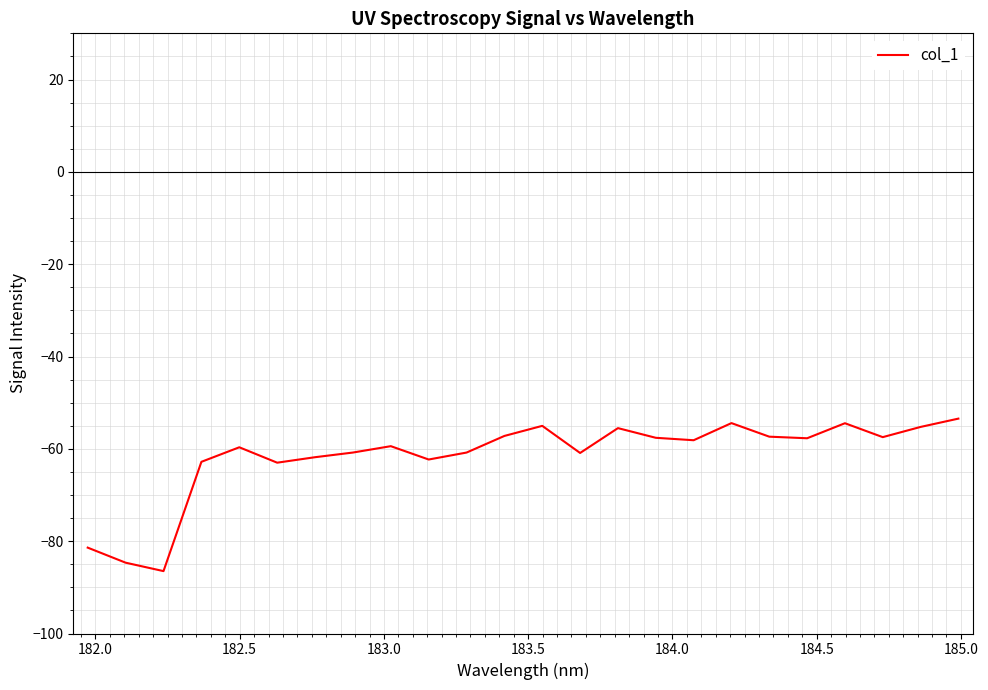

What is the difference between the maximum and minimum values?

33.0